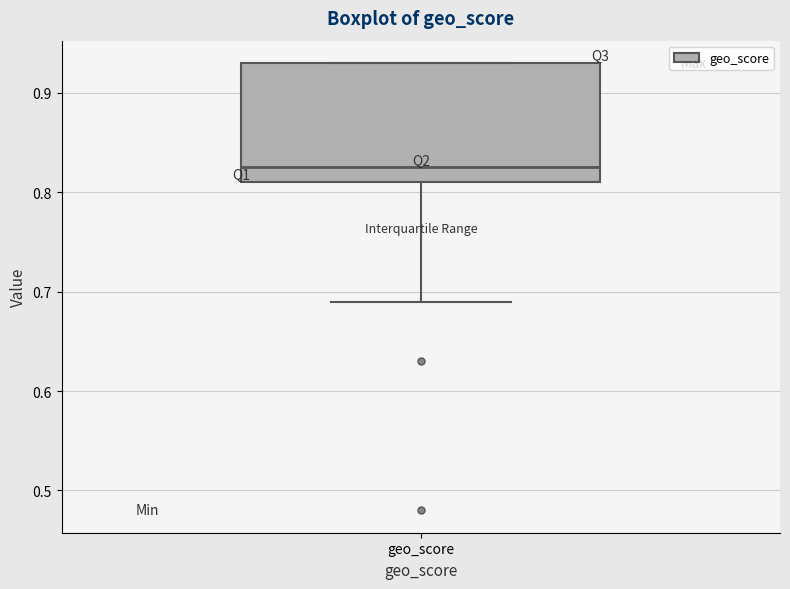

Transcribe this box plot: give where the median line is, the range the box spans, and where the two whiskers end, as read against the y-axis. The values are not printed on the chart, so give them approximately, as read against the axis.

median 0.83, box 0.81 to 0.93, whiskers 0.69 to 0.93